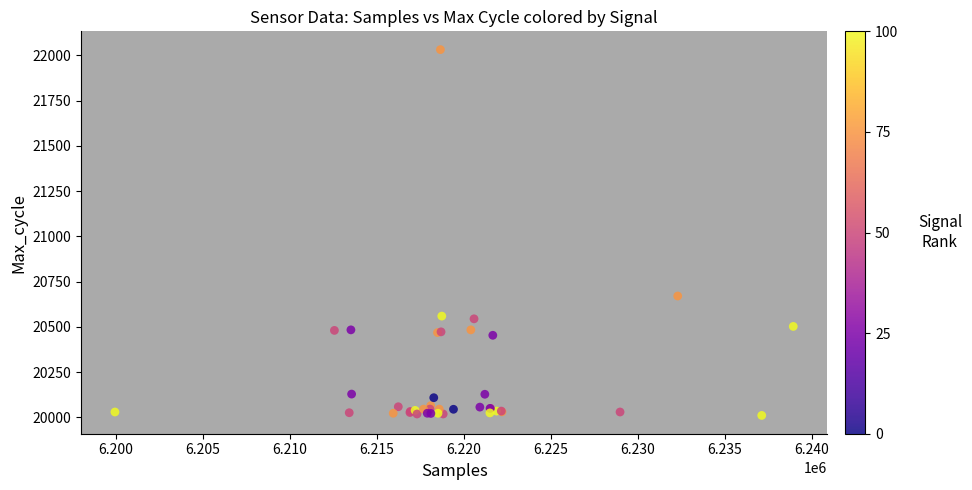

What Y value in the scatter plot is closest to 21021?

20670